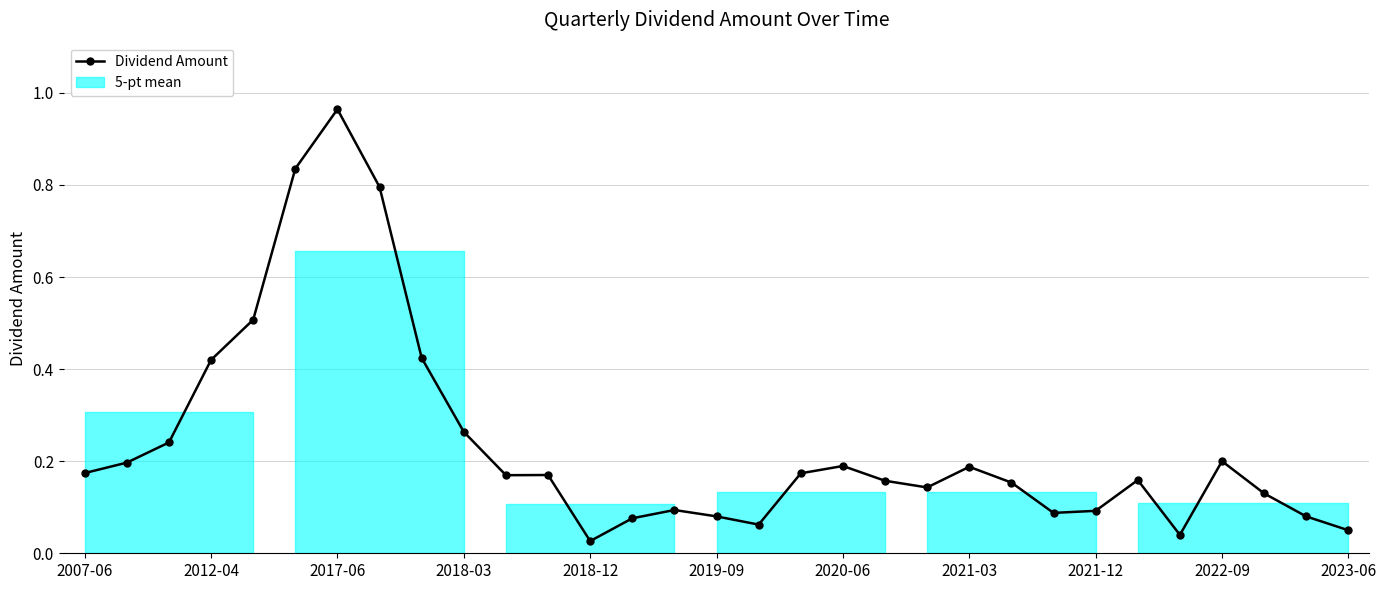

True or false: there are more than 0 points higher than both neighbors.

True